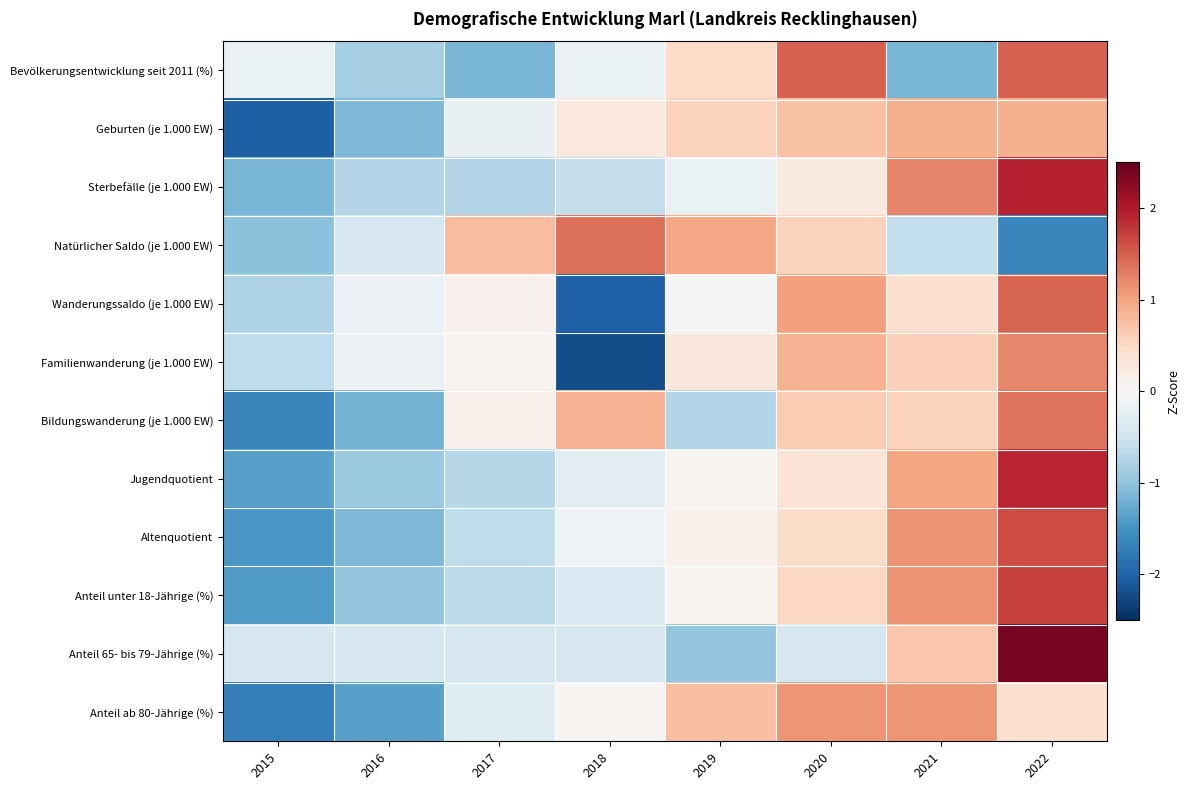

Which series has the largest total across all categories?

Anteil unter 18-Jährige (%)